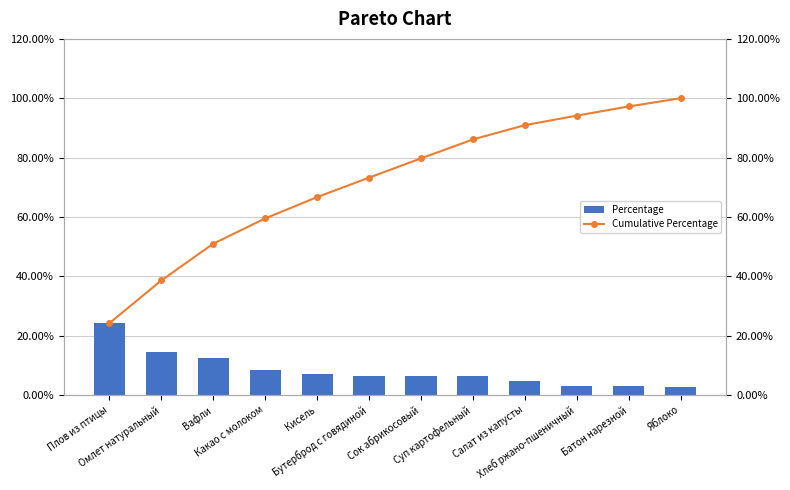

How many distinct data groups are displayed?

2